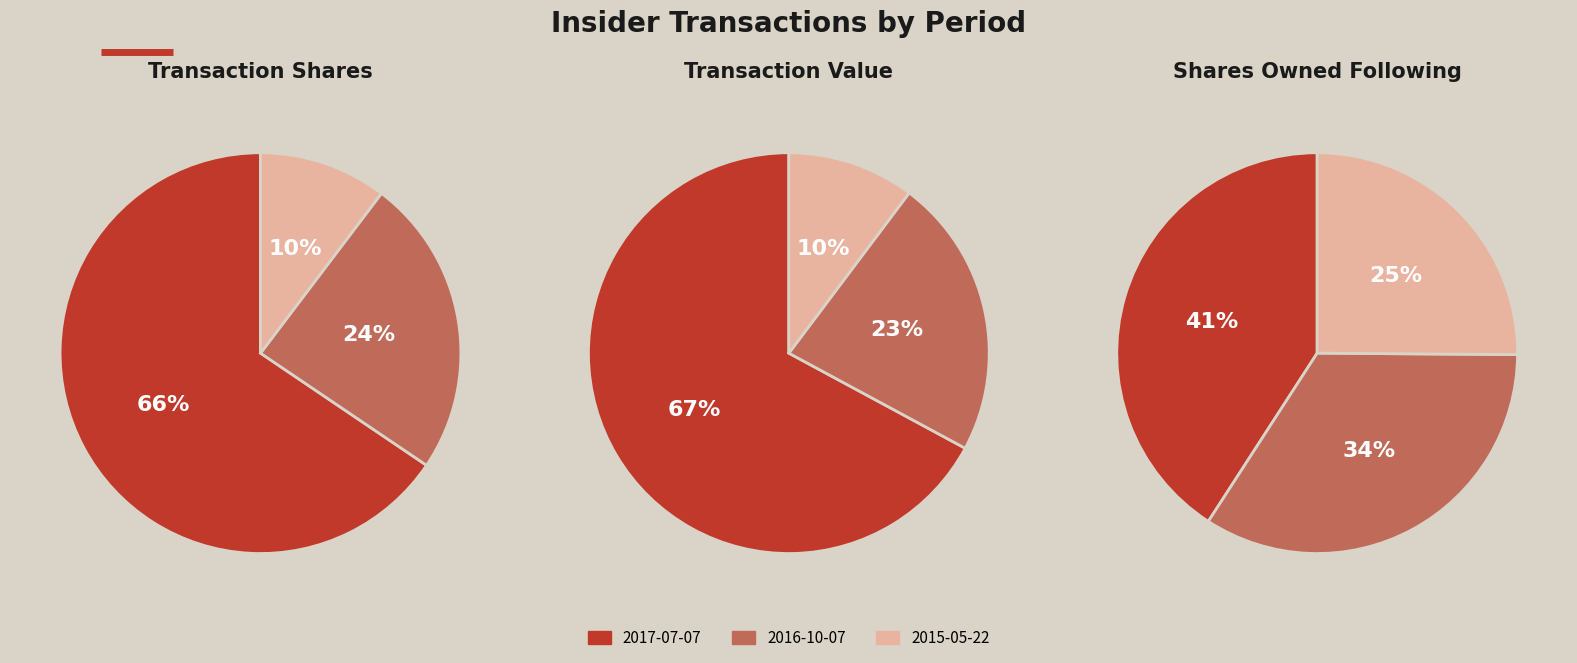

How many slices are in this pie chart?

3